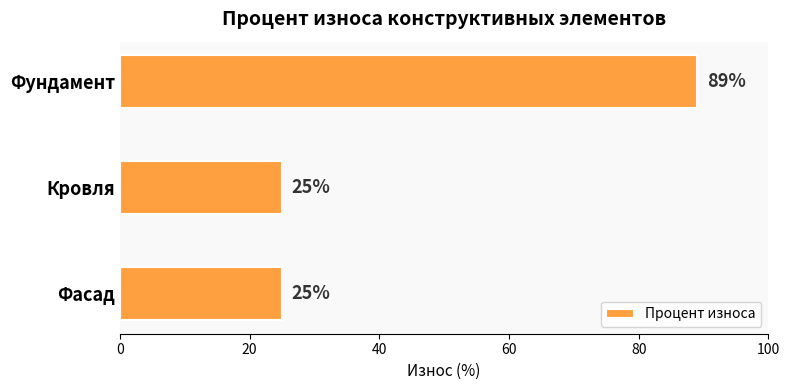

What is the label of the 1st bar from the top?

Фундамент